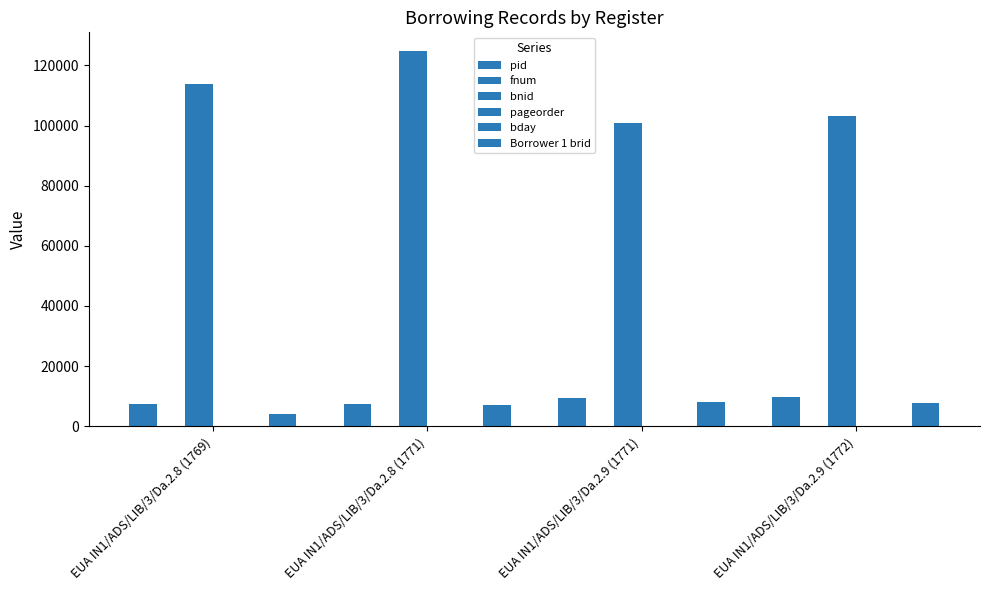

What is the label of the 4th bar from the right?

EUA IN1/ADS/LIB/3/Da.2.8 (1769)